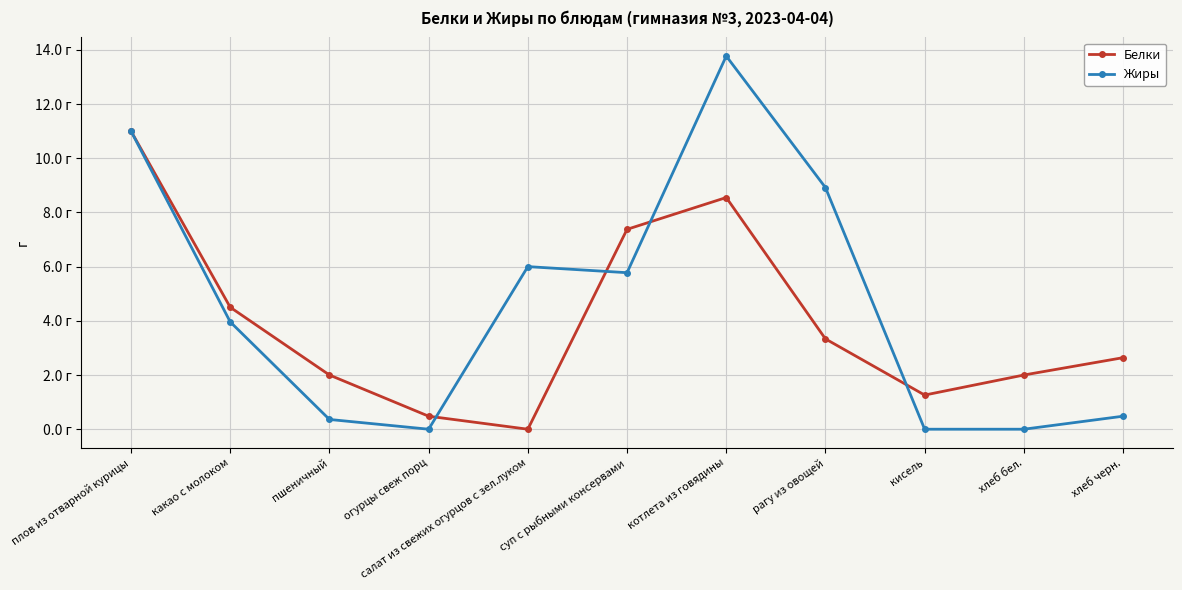

Does the chart have visible grid lines?

Yes